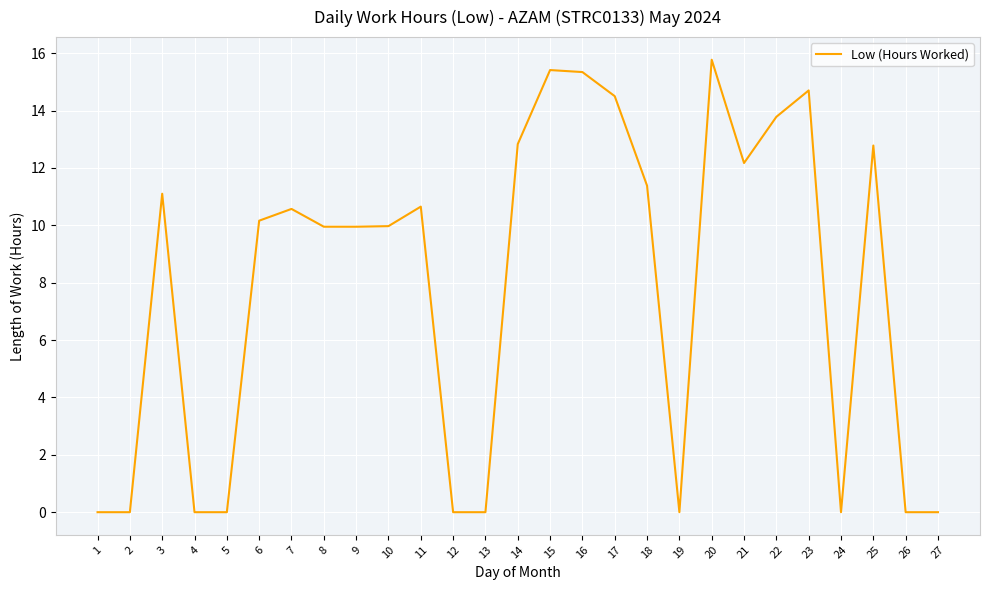

True or false: the data shows 0.0 at 24.

True